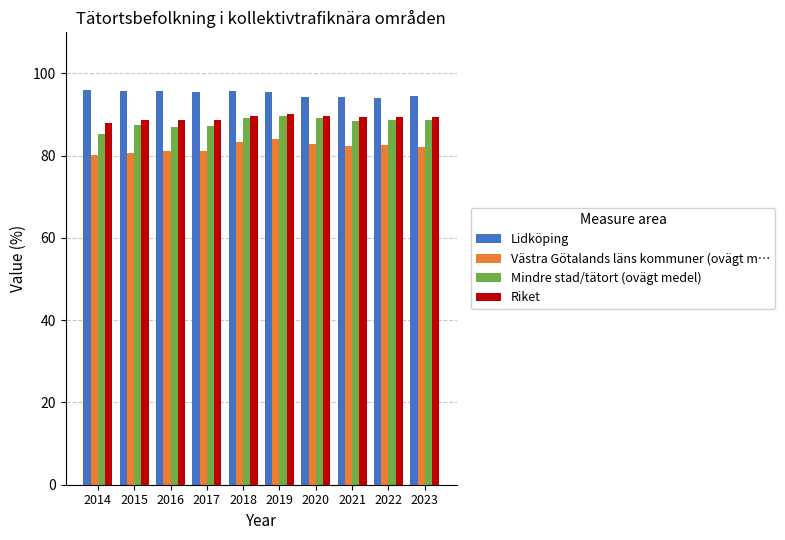

What is the spread (max minus min) of values at 2017?

14.5